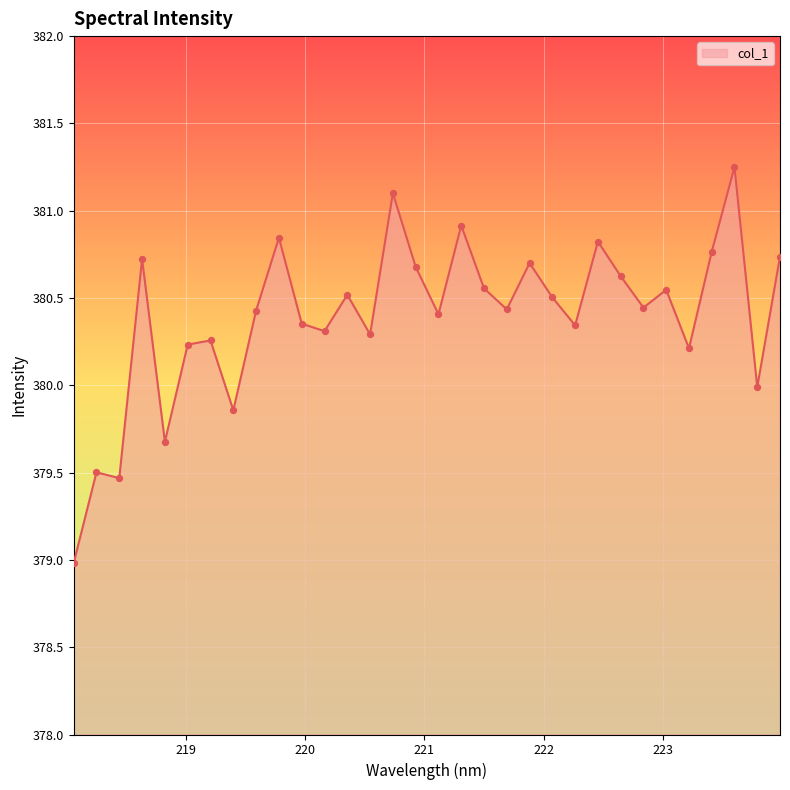

What is the minimum value shown in the chart?

379.0